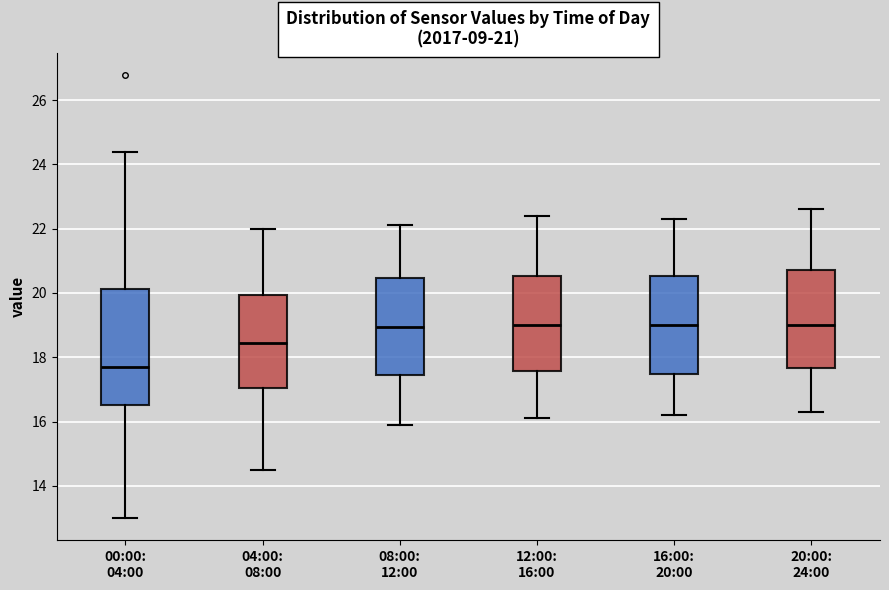

Comparing the boxes themselves (not the whiskers), which one is the tallest?

00:00: 04:00